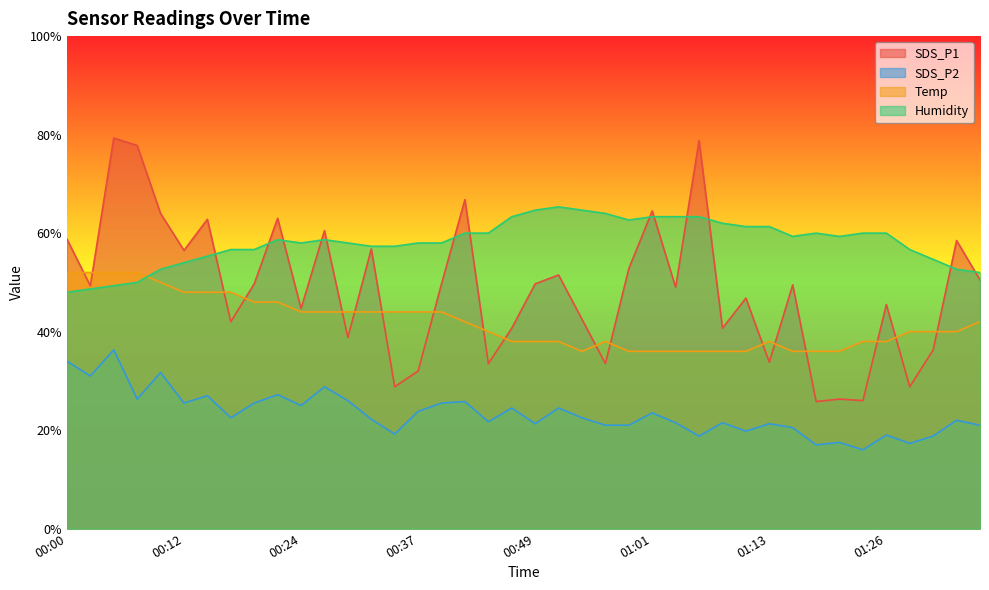

The Temp series shows 38.0 at 01:13. True or false?

True